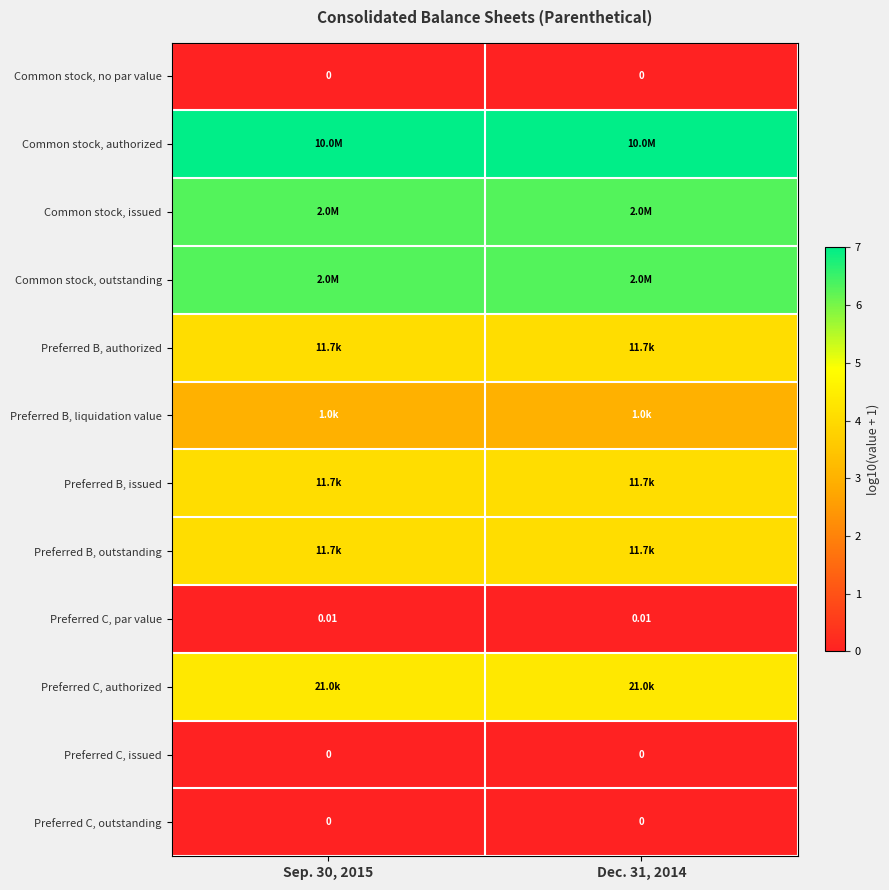

Is the value of Preferred C, par value at Dec. 31, 2014 greater than the value of Preferred C, issued at Sep. 30, 2015?

Yes